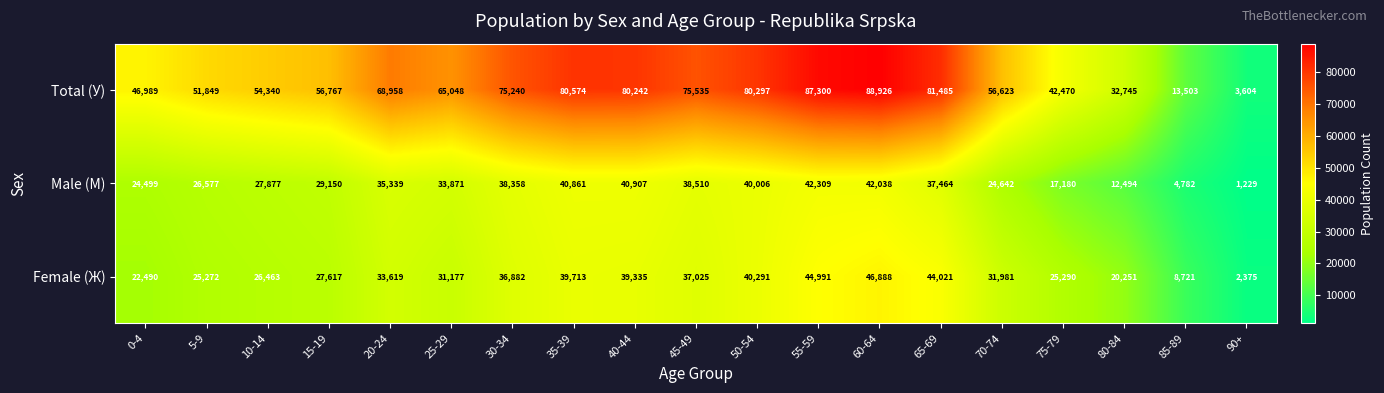

What value does the Total (У) series have at 45-49?

75535